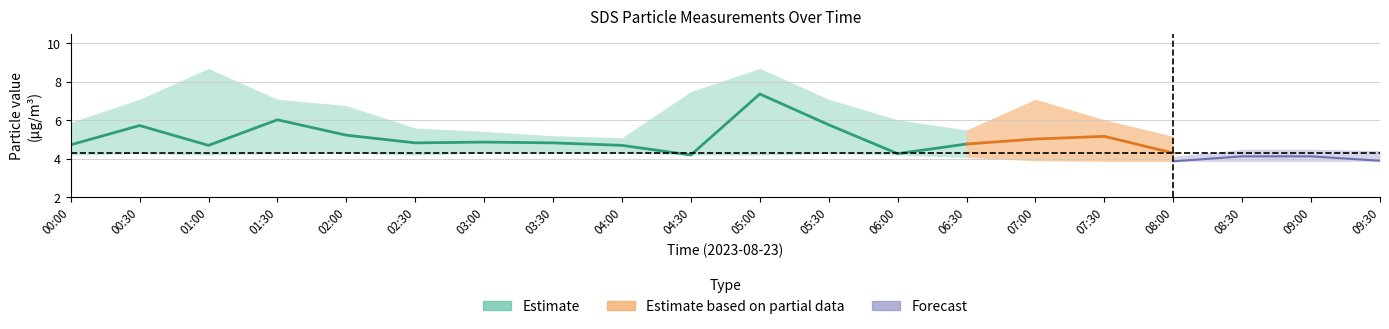

True or false: SDS_P1 and SDS_P2_lower cross at least once.

False